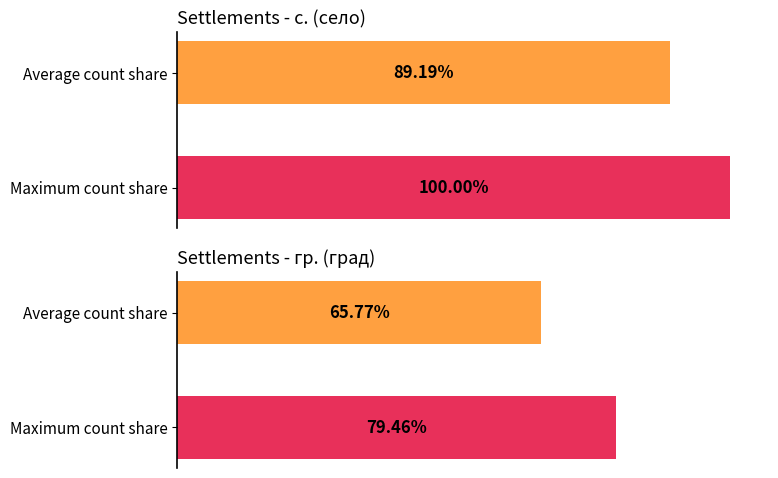

Are the bars grouped side by side (vs. stacked)?

Yes